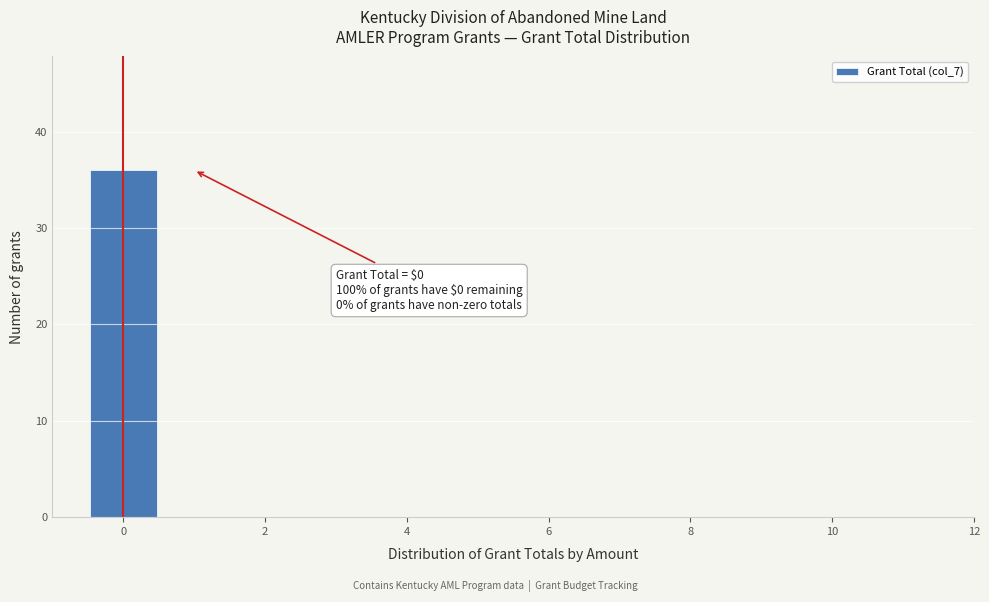

Over which range of the x-axis is the bar tallest?

-0.5 to 0.5